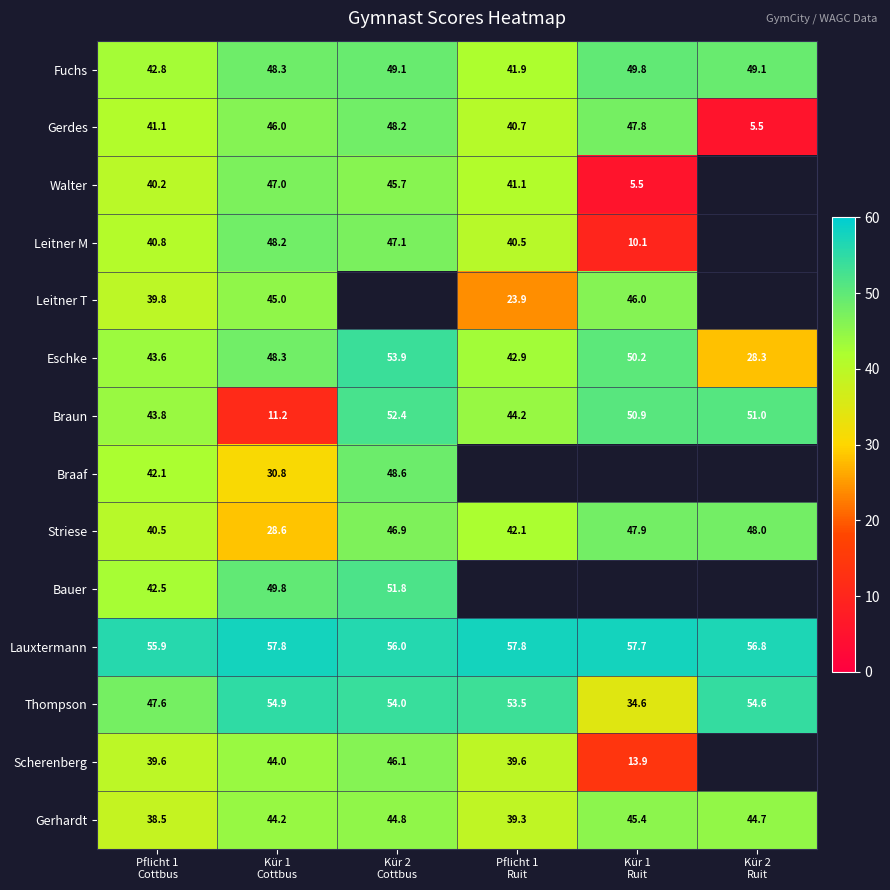

What is the maximum value shown in the chart?

57.8